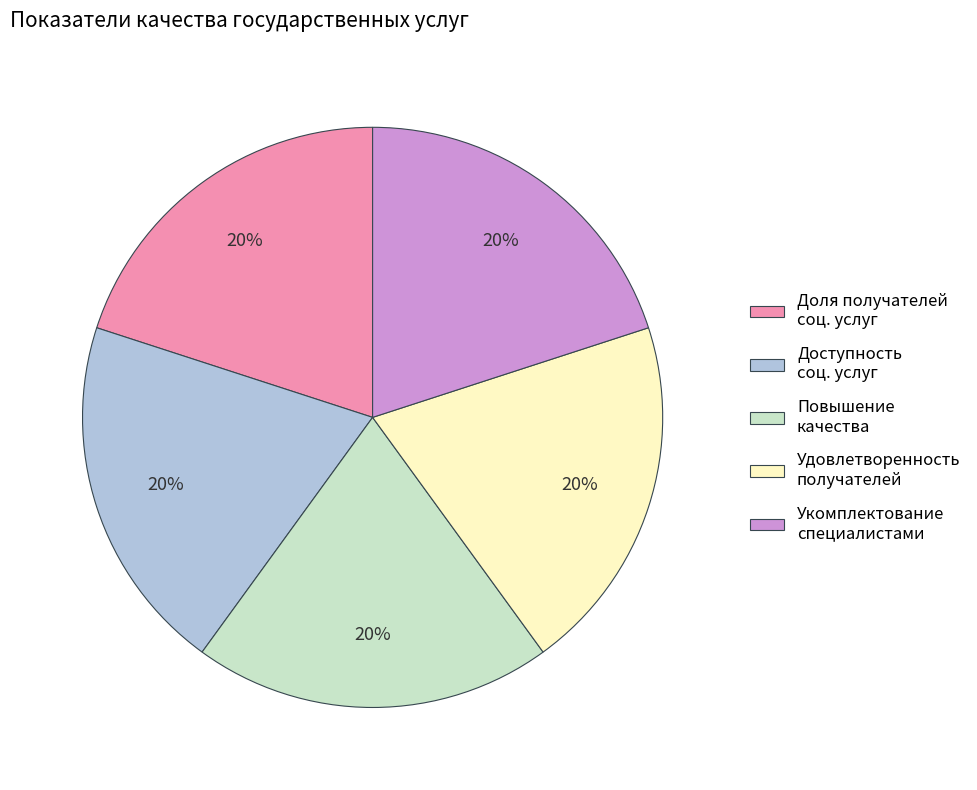

To the nearest percent, what portion does Укомплектование специалистами represent?

20%